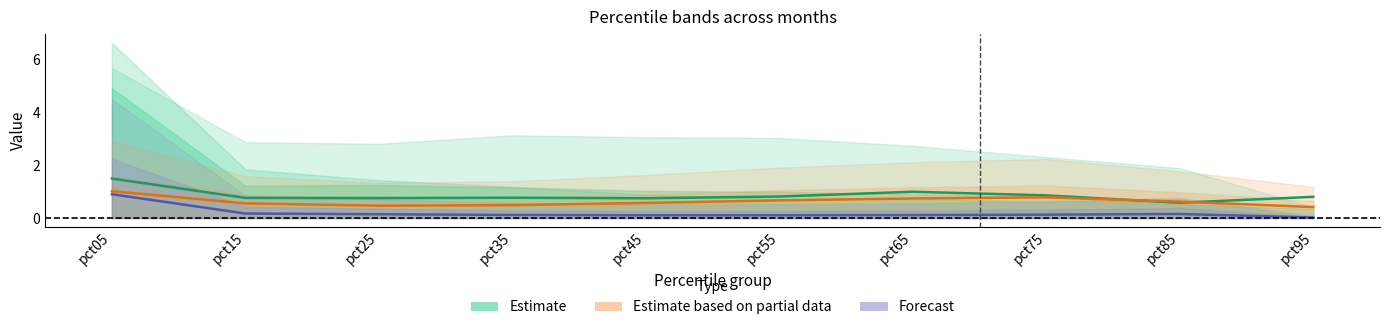

True or false: Forecast (centre) has a value of 0.1 at pct45.

True